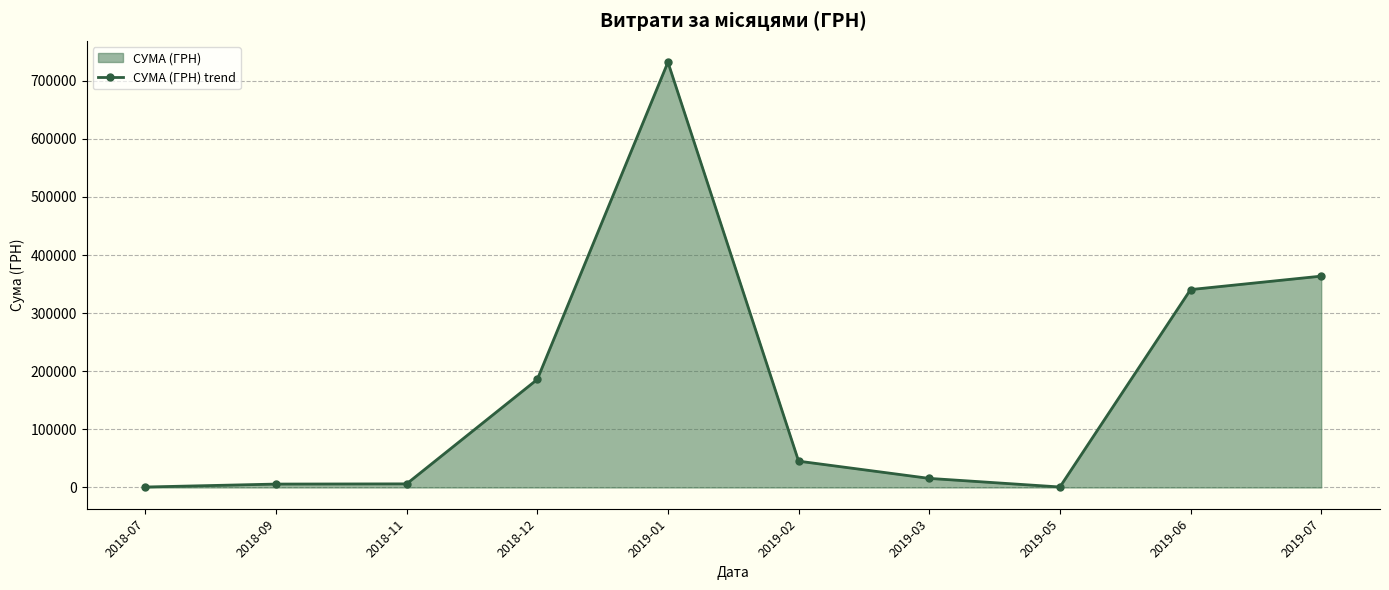

List the labels in order of value, largest first.

2019-01, 2019-07, 2019-06, 2018-12, 2019-02, 2019-03, 2018-11, 2018-09, 2019-05, 2018-07